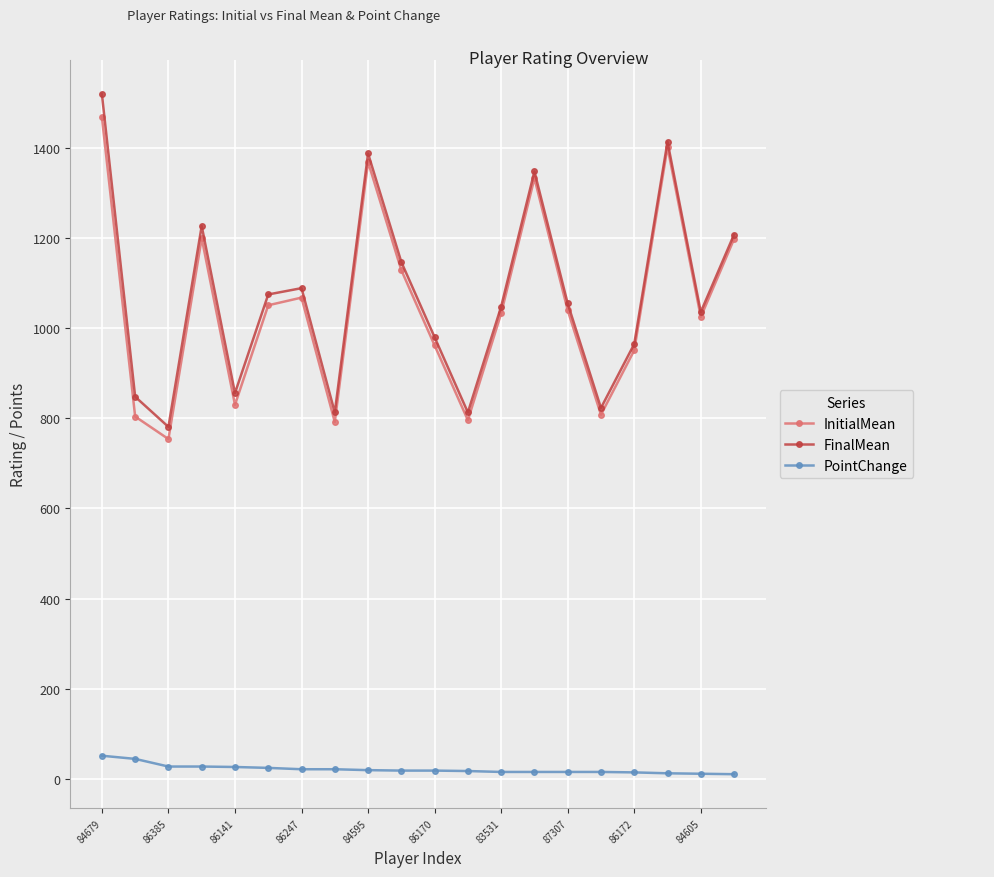

What is the sum of all PointChange values?

420